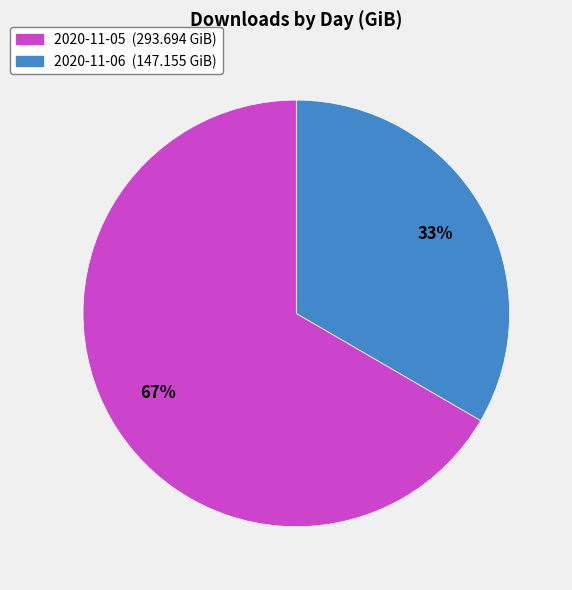

Is there any slice that represents more than half of the pie?

Yes